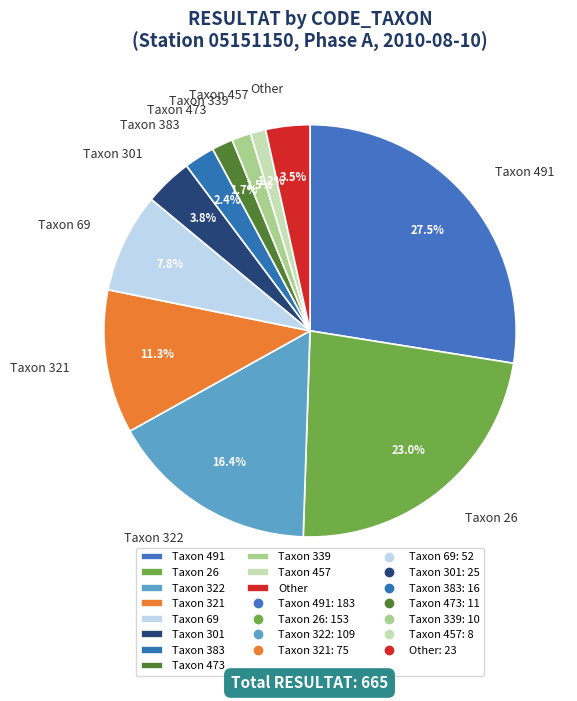

Which category has the biggest portion of the pie?

Taxon 491